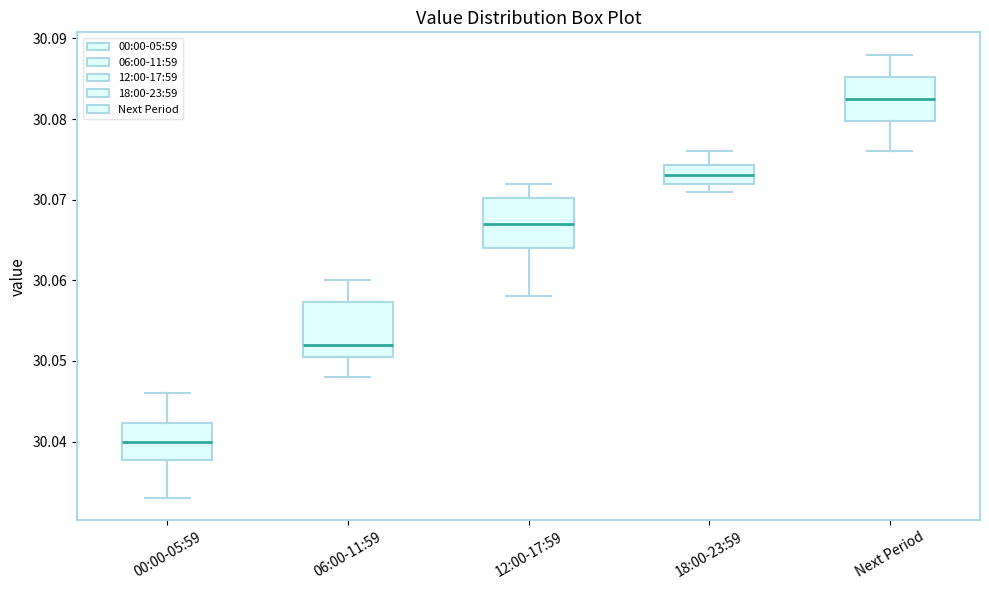

Which box's median line is the highest?

Next Period